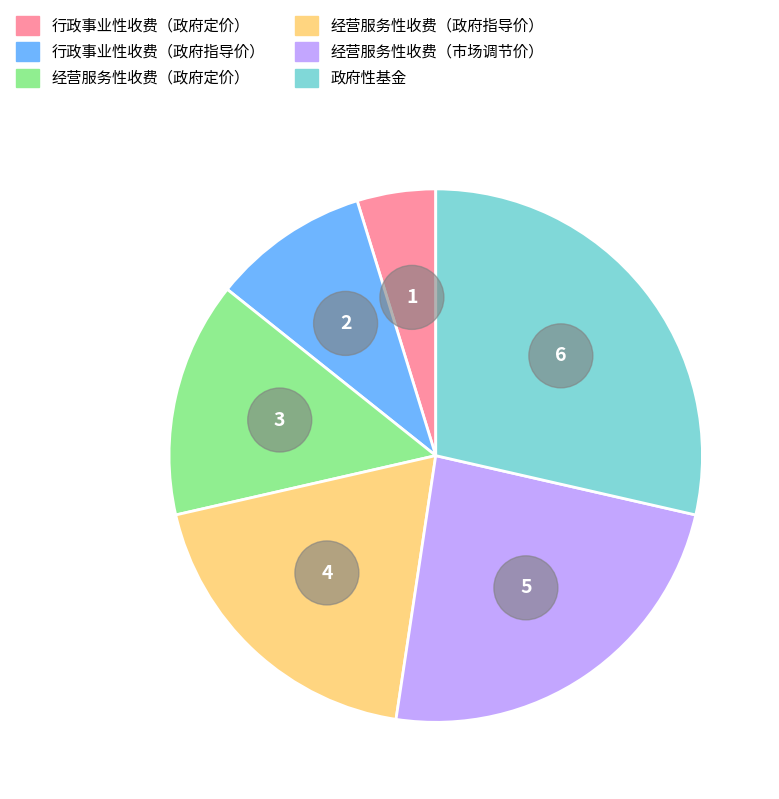

Count the number of slices in the pie.

6